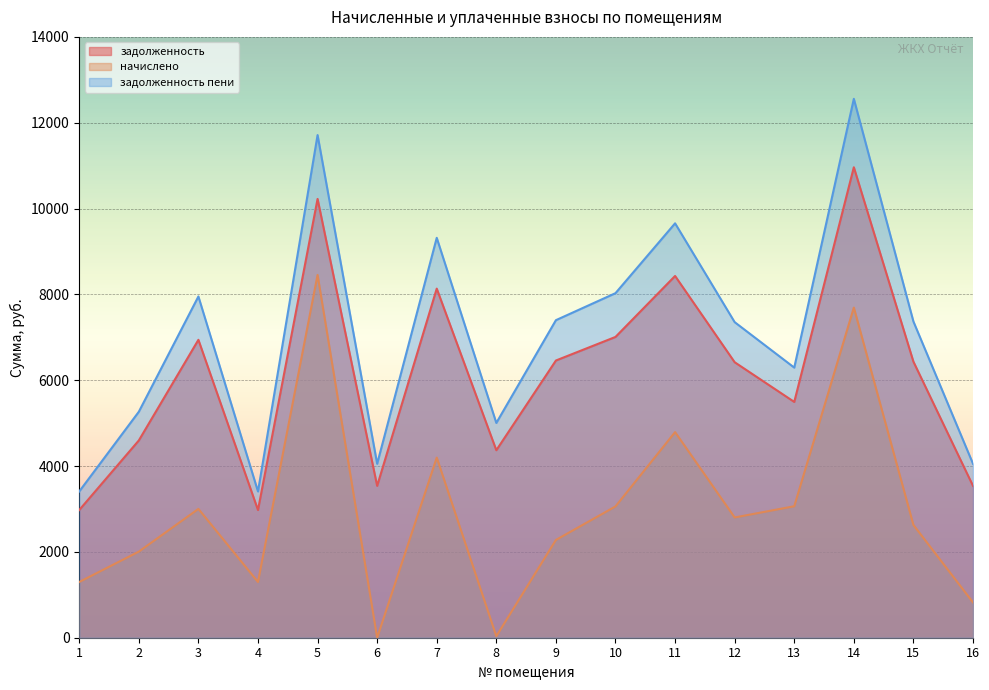

What is the value of the начислено point at the 9th from the left?

2278.1